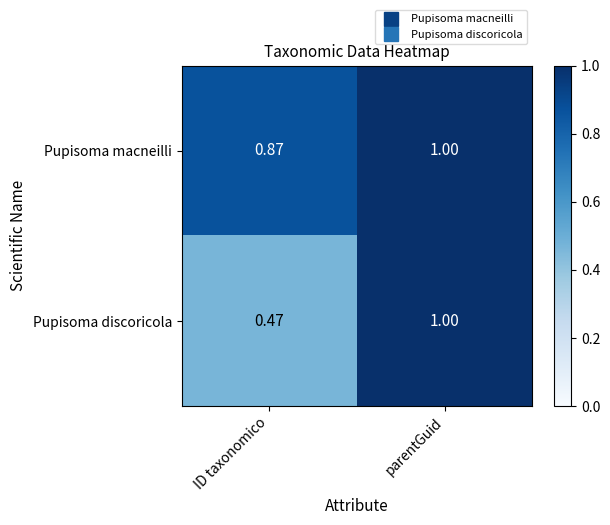

Which series has the largest range (max minus min)?

Pupisoma discoricola